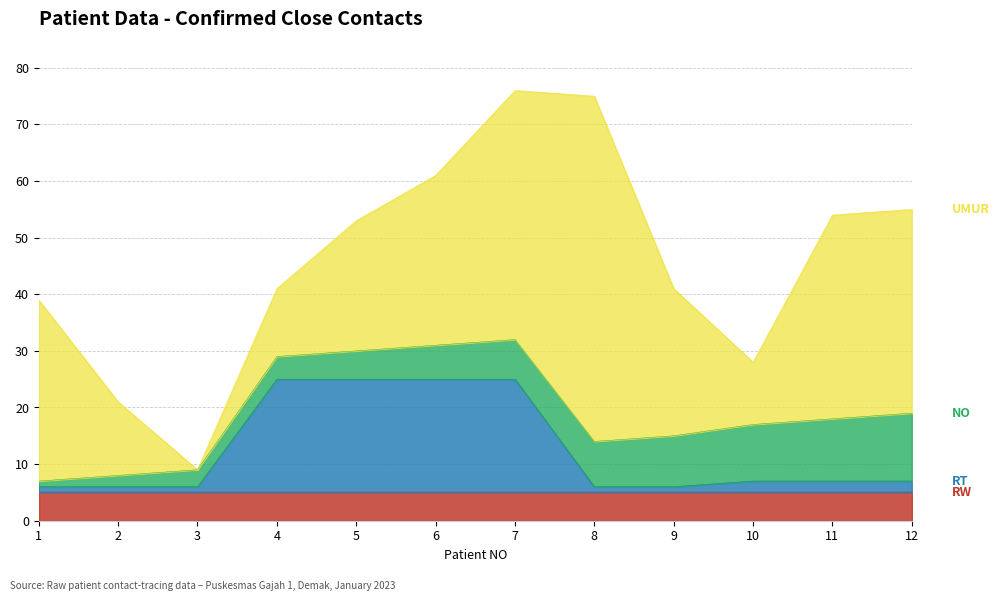

Which has a higher value, 9 or 2?

9